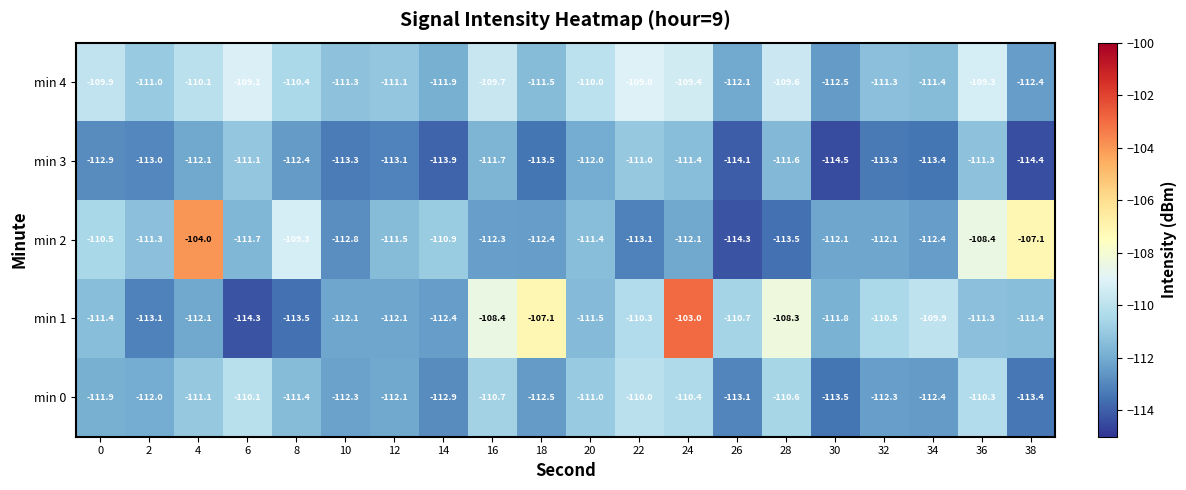

At 32, list the series in order from smallest to largest.

min 3, min 0, min 2, min 4, min 1